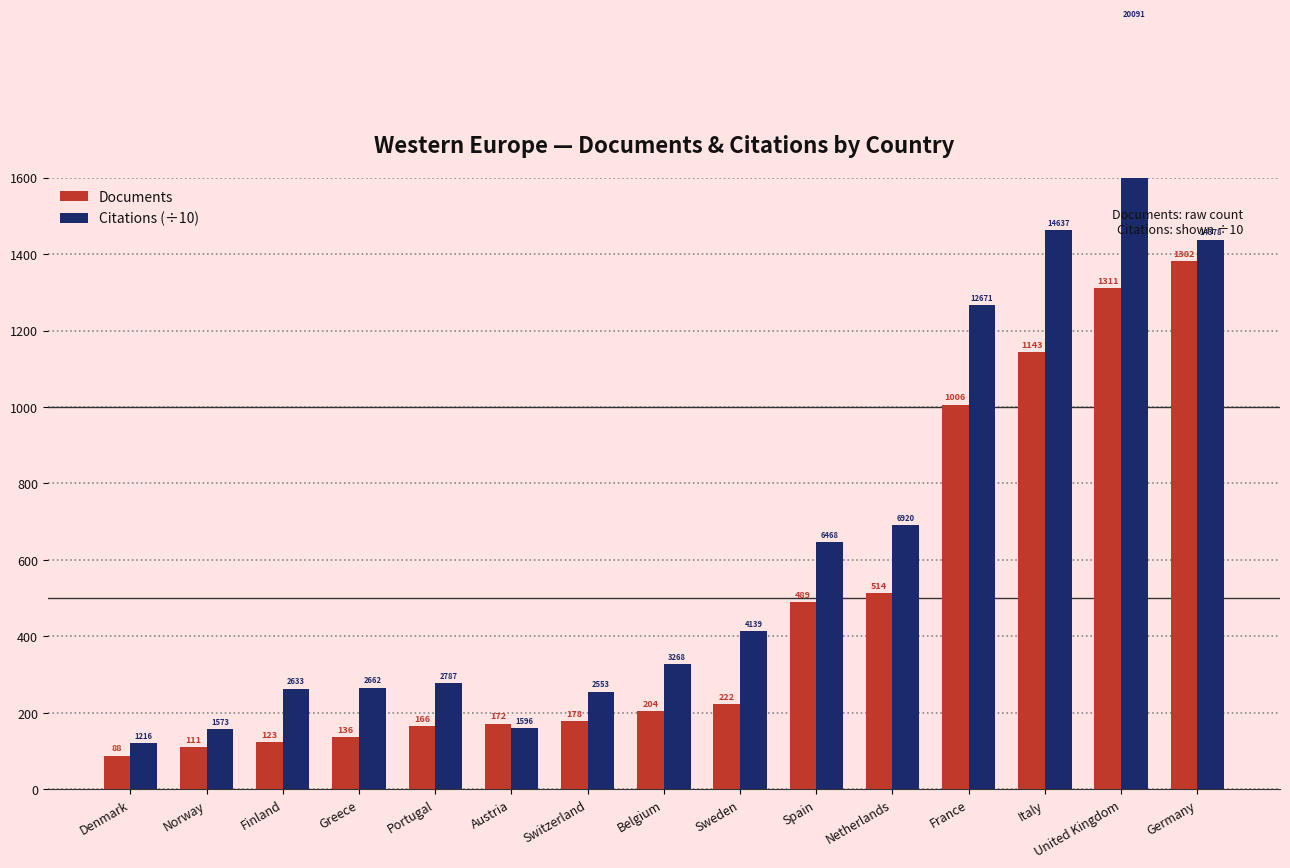

The value of Documents at Switzerland is 178.0. True or false?

True